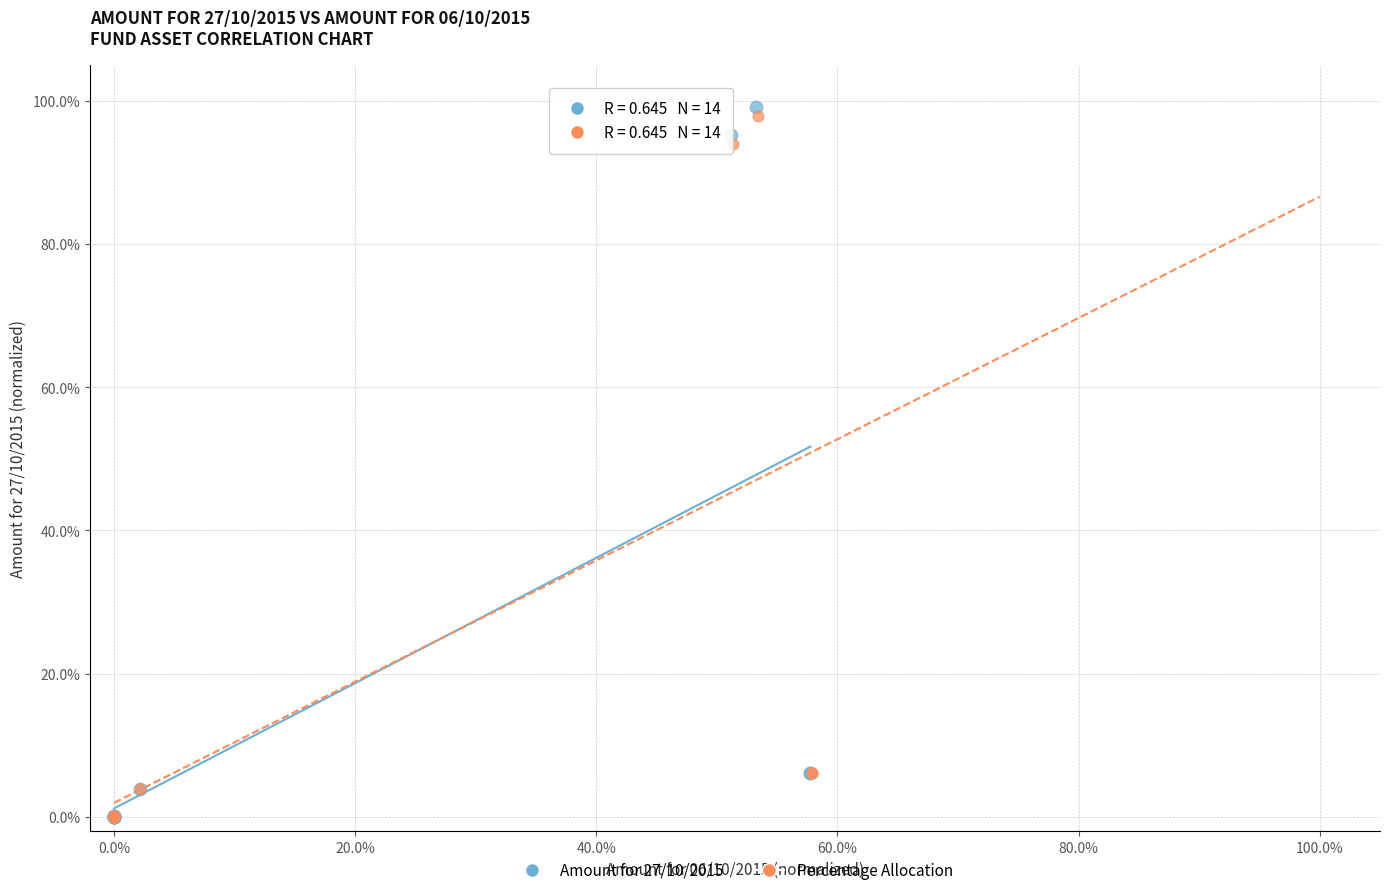

Which series contains the highest Y value?

Amount for 27/10/2015